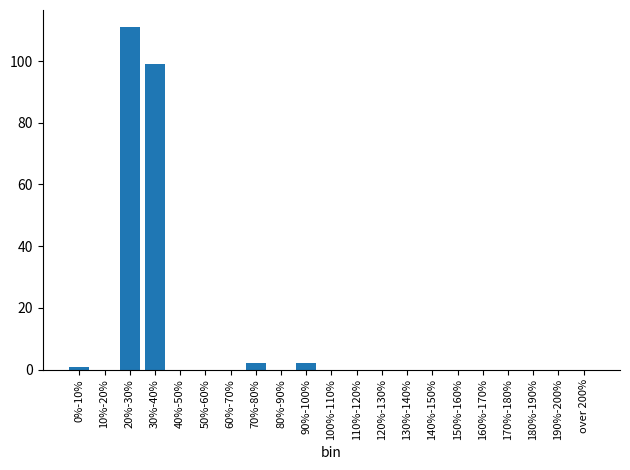

Reading left to right, list all the values displayed in this chart.

0%-10%=1	10%-20%=0	20%-30%=111	30%-40%=99	40%-50%=0	50%-60%=0	60%-70%=0	70%-80%=2	80%-90%=0	90%-100%=2	100%-110%=0	110%-120%=0	120%-130%=0	130%-140%=0	140%-150%=0	150%-160%=0	160%-170%=0	170%-180%=0	180%-190%=0	190%-200%=0	over 200%=0